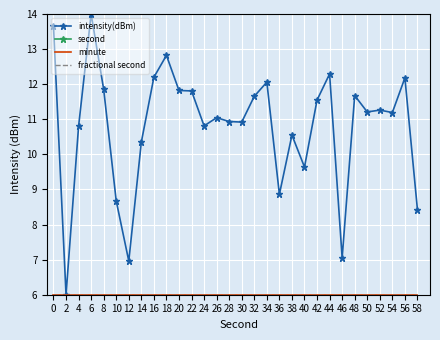

What is the value of the minute point at the 26th from the left?

6.0